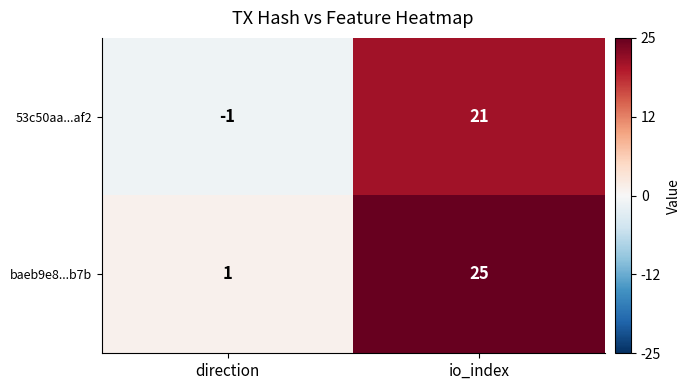

List the series in order of their peak value, highest first.

baeb9e8...b7b, 53c50aa...af2